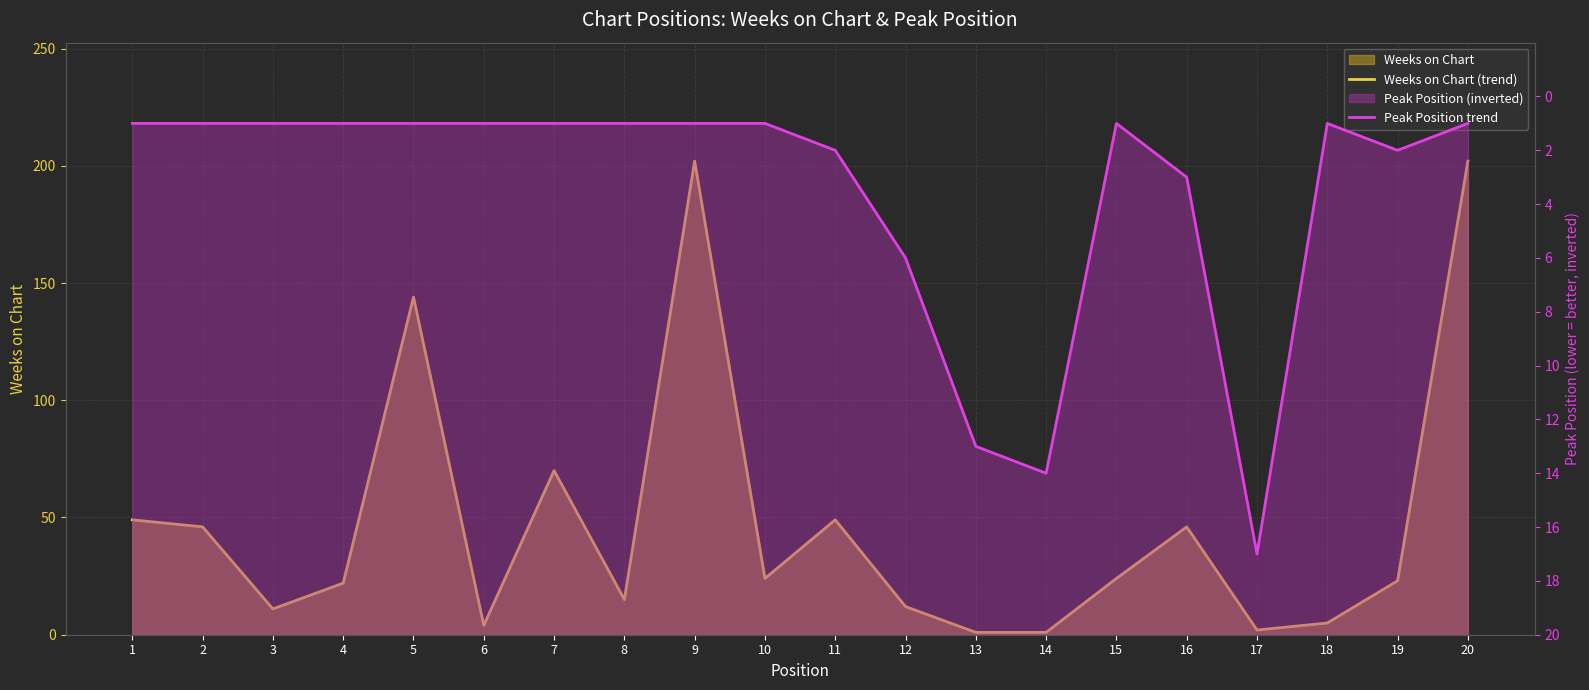

What is the total value across all series at 2?

65